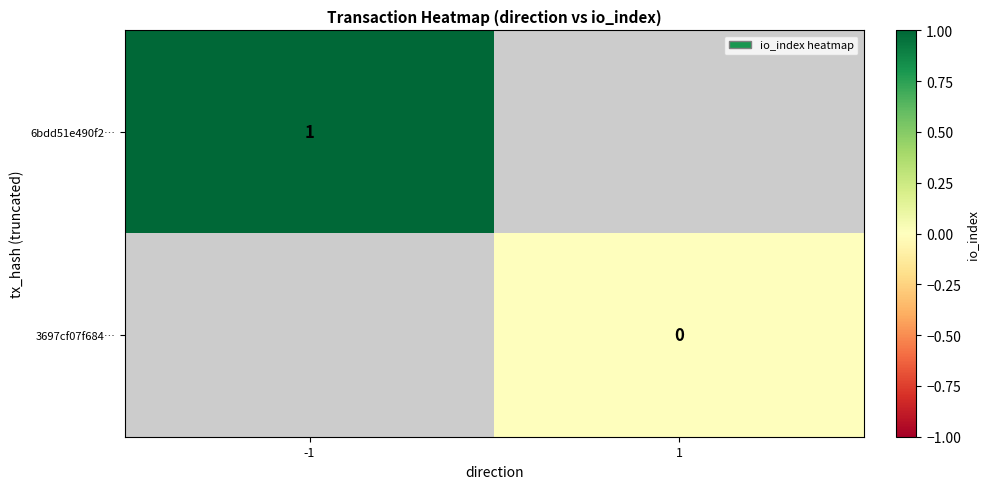

Is it true that 6bdd51e490f2… equals 0 at -1?

False